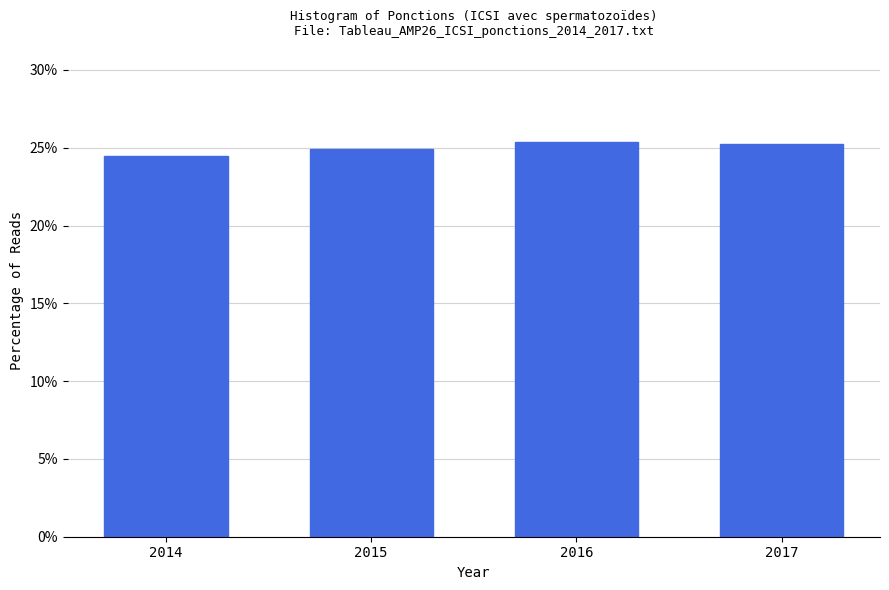

Reading right to left, extract all data points from this chart.

25.2	25.4	24.9	24.5